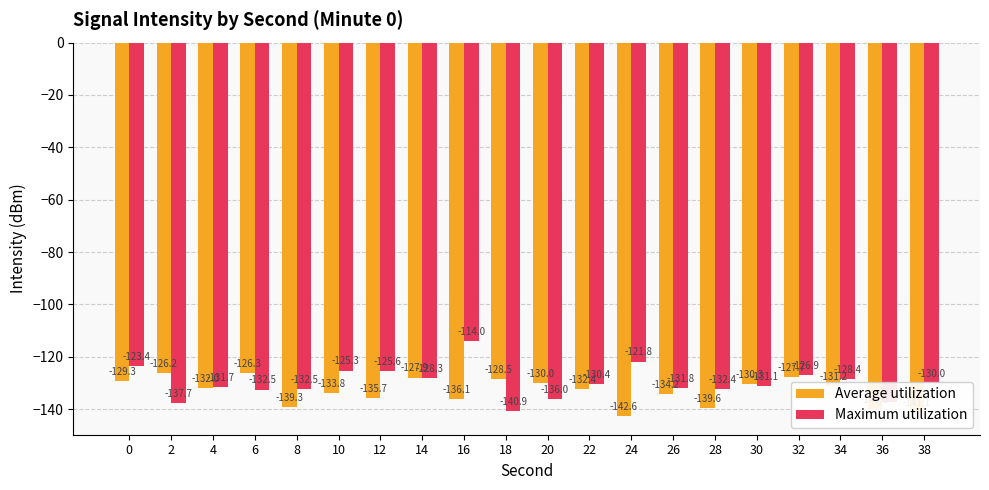

Which series has the widest spread of values?

Maximum utilization